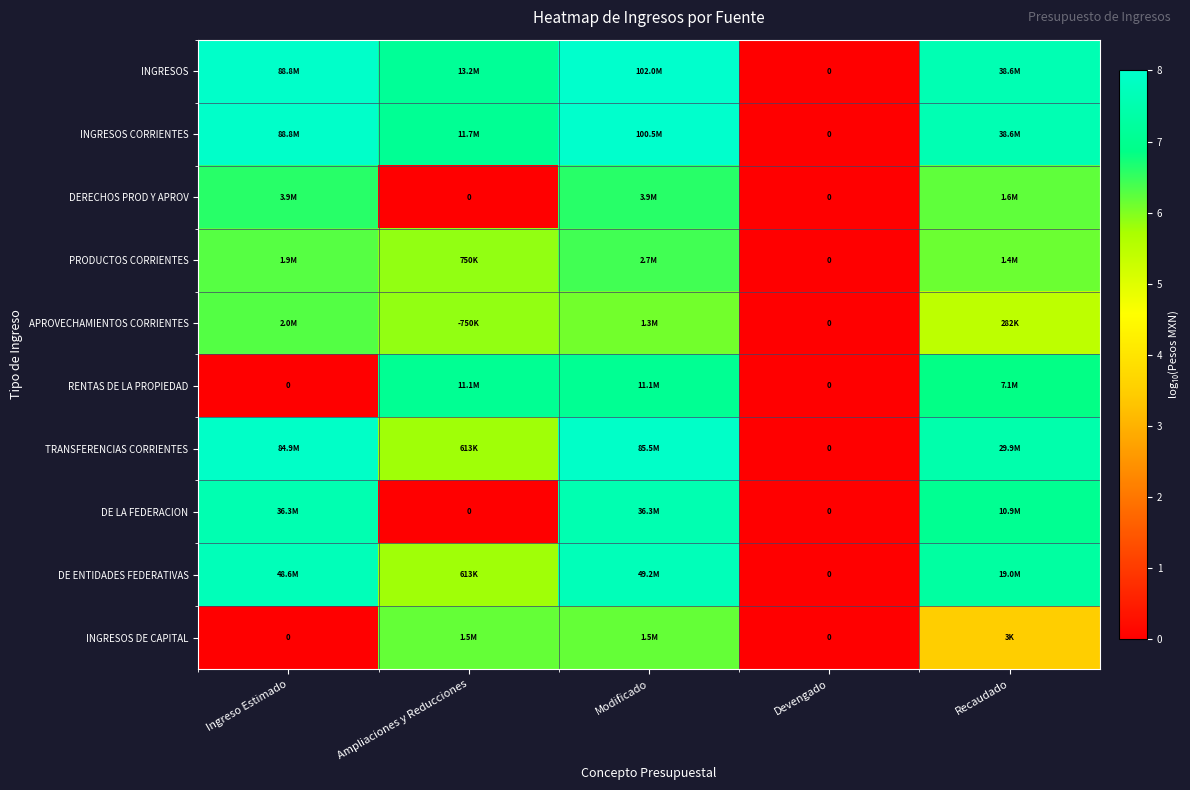

At how many categories does at least one series exceed 6?

4